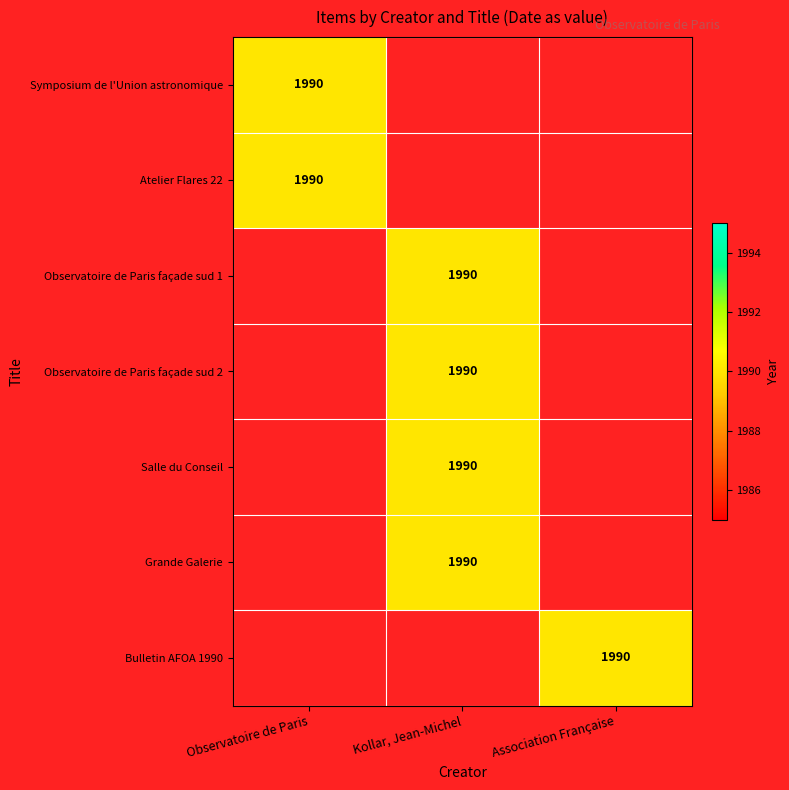

Reading left to right, what are all the values shown in this chart?

Symposium de l'Union astronomique: Observatoire de Paris=1990	Kollar, Jean-Michel=0	Association Française=0
Atelier Flares 22: Observatoire de Paris=1990	Kollar, Jean-Michel=0	Association Française=0
Observatoire de Paris façade sud 1: Observatoire de Paris=0	Kollar, Jean-Michel=1990	Association Française=0
Observatoire de Paris façade sud 2: Observatoire de Paris=0	Kollar, Jean-Michel=1990	Association Française=0
Salle du Conseil: Observatoire de Paris=0	Kollar, Jean-Michel=1990	Association Française=0
Grande Galerie: Observatoire de Paris=0	Kollar, Jean-Michel=1990	Association Française=0
Bulletin AFOA 1990: Observatoire de Paris=0	Kollar, Jean-Michel=0	Association Française=1990